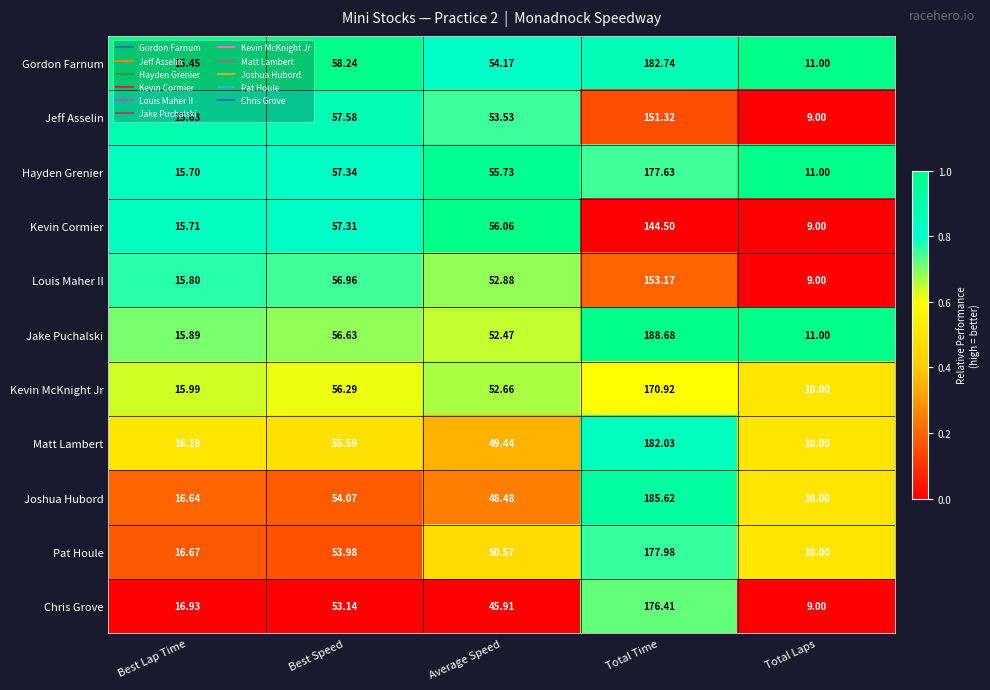

Which series has the largest total across all categories?

Jake Puchalski